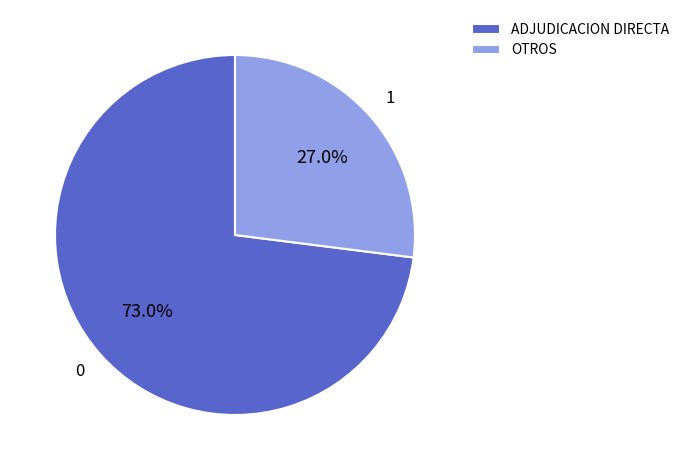

Does OTROS represent more than half of the total?

No